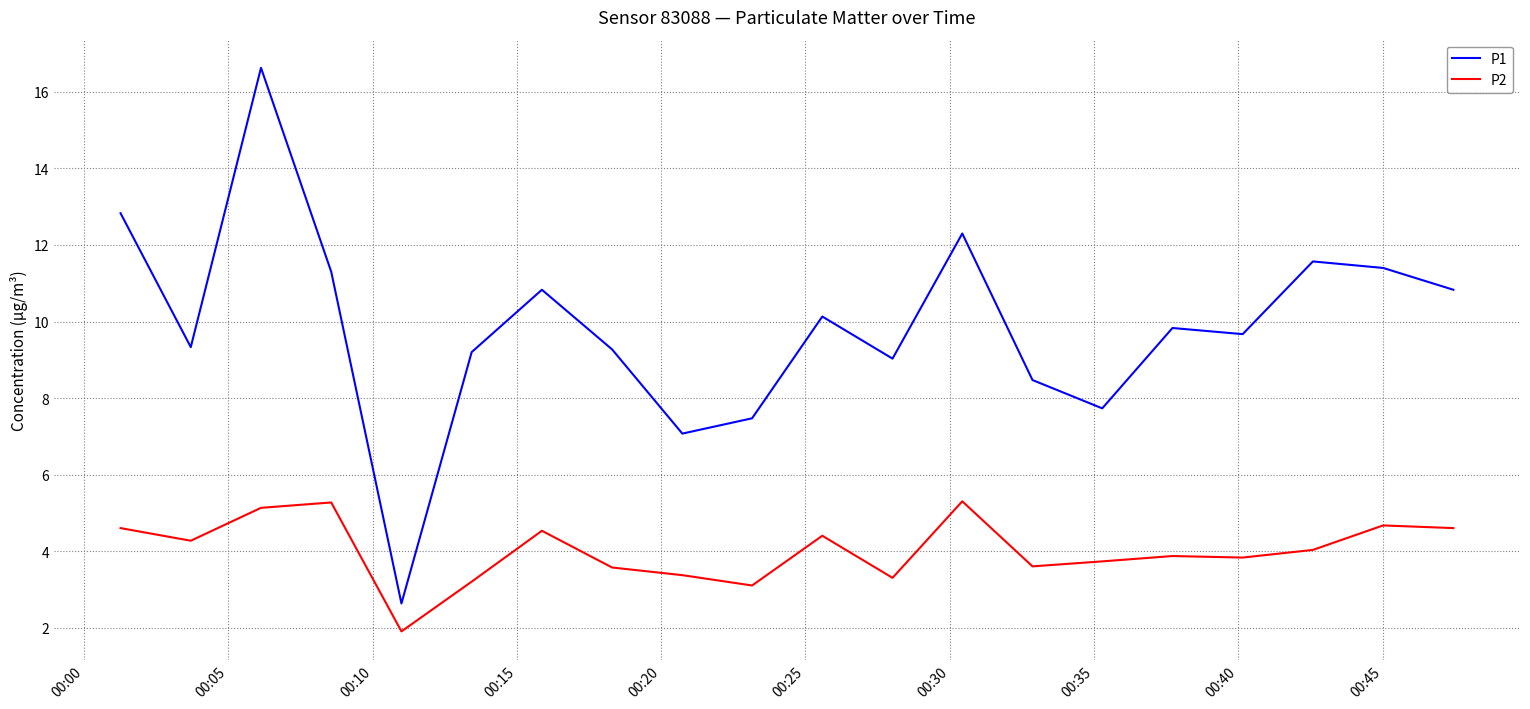

At how many categories does at least one series exceed 6?

19